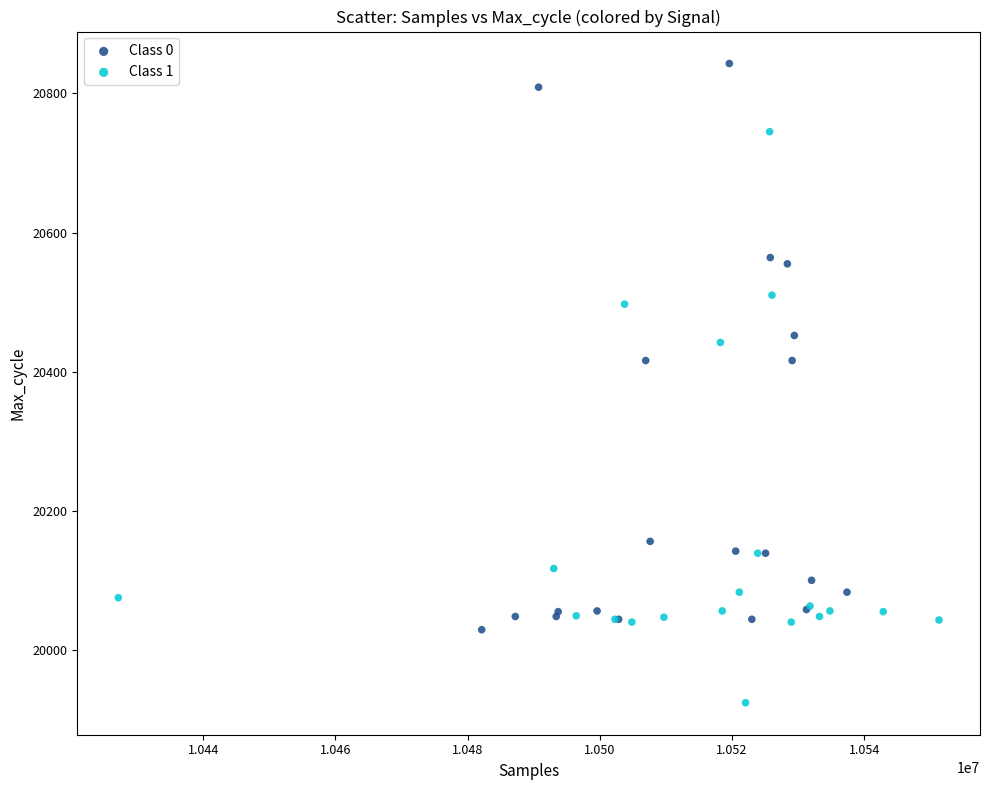

Which series reaches the minimum Y coordinate?

Class 1